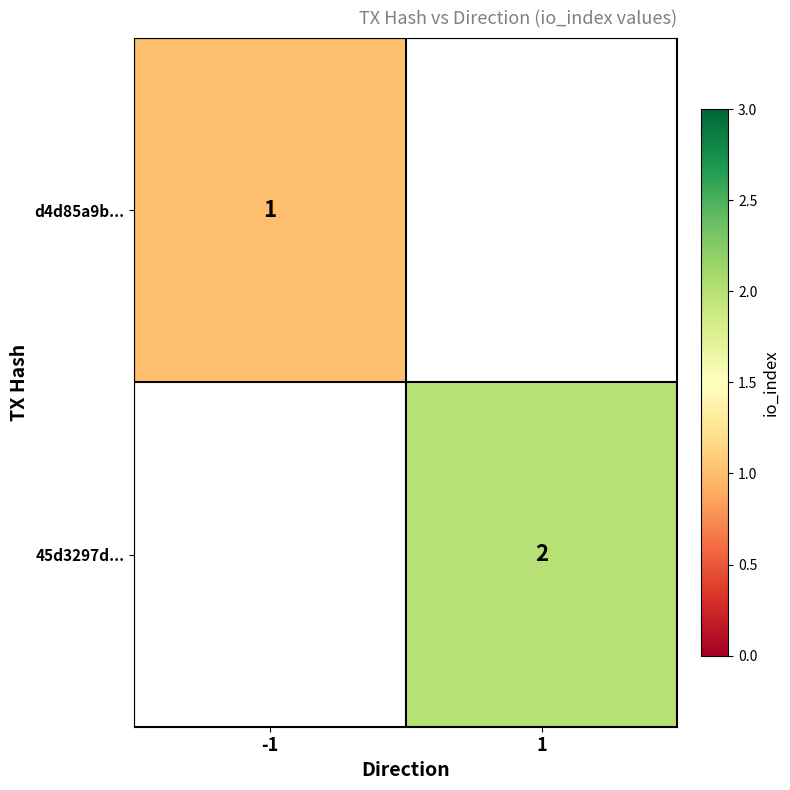

What is the total value across all series at 1?

2